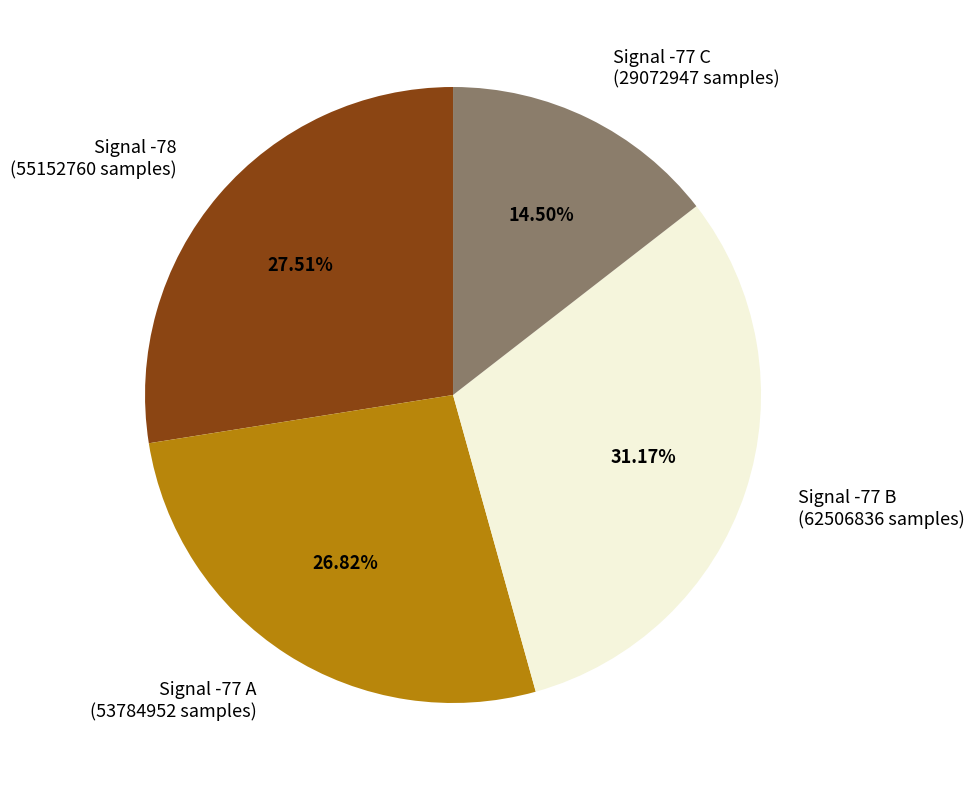

Between Signal -78 (55152760 samples) and Signal -77 B (62506836 samples), which is larger?

Signal -77 B (62506836 samples)